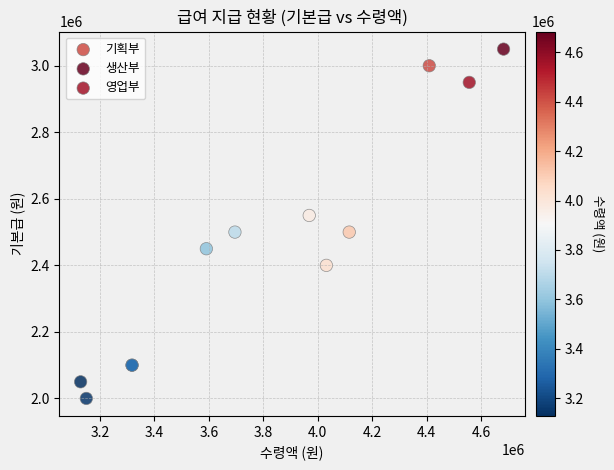

Which series reaches the minimum Y coordinate?

영업부